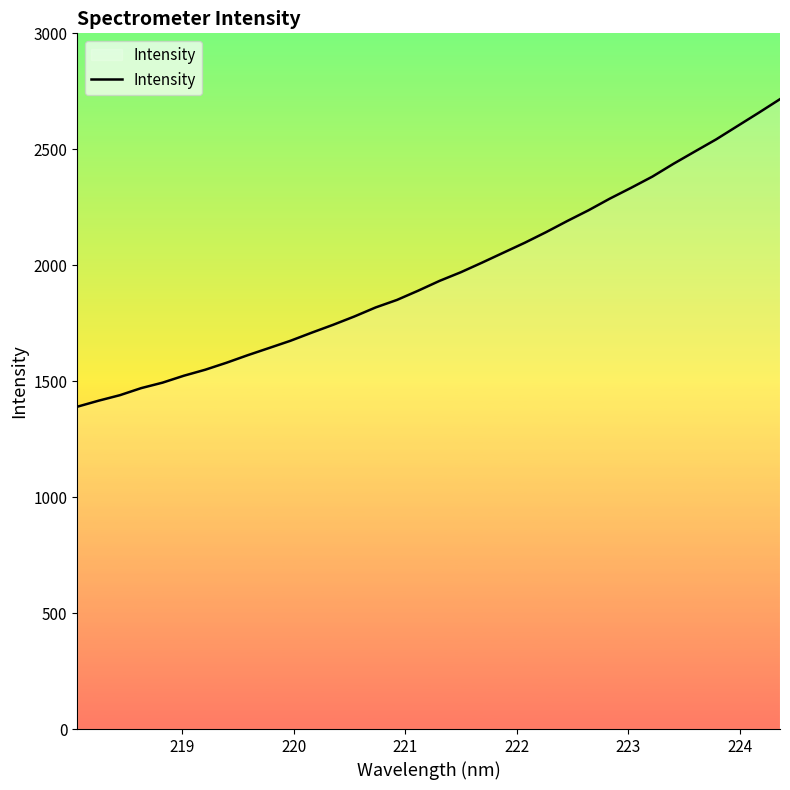

What is the smallest value displayed?

1389.9